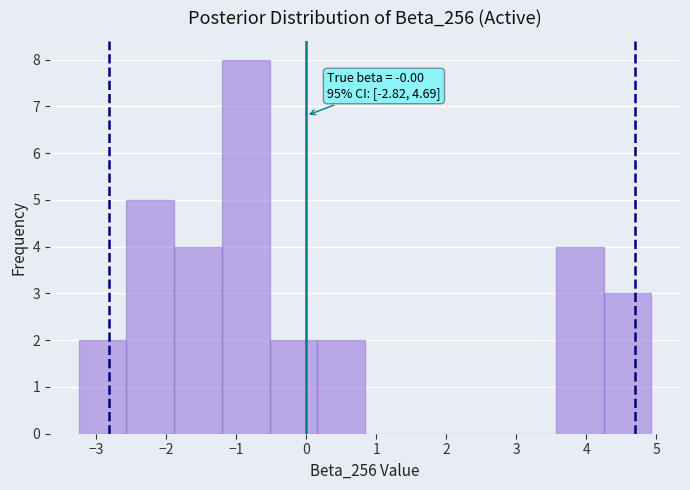

Over which range of the x-axis is the bar tallest?

-1.2 to -0.5